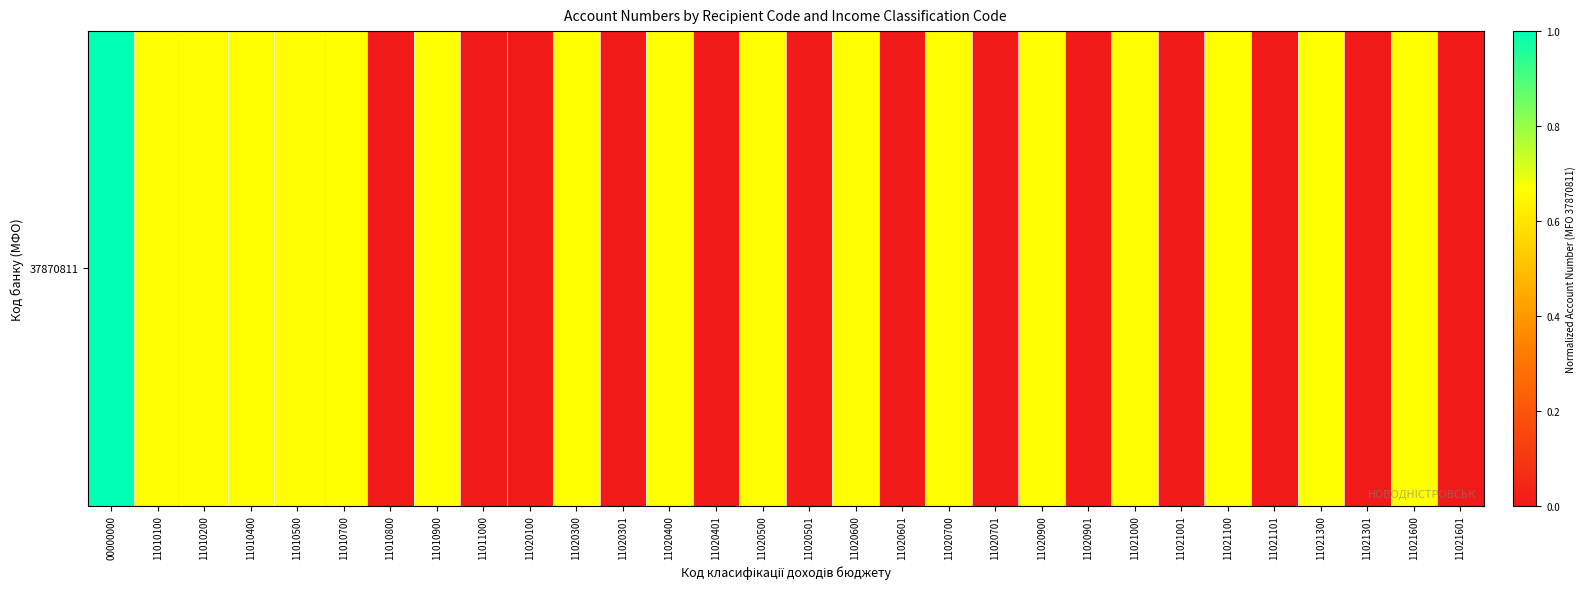

Count the number of data series in this chart.

1